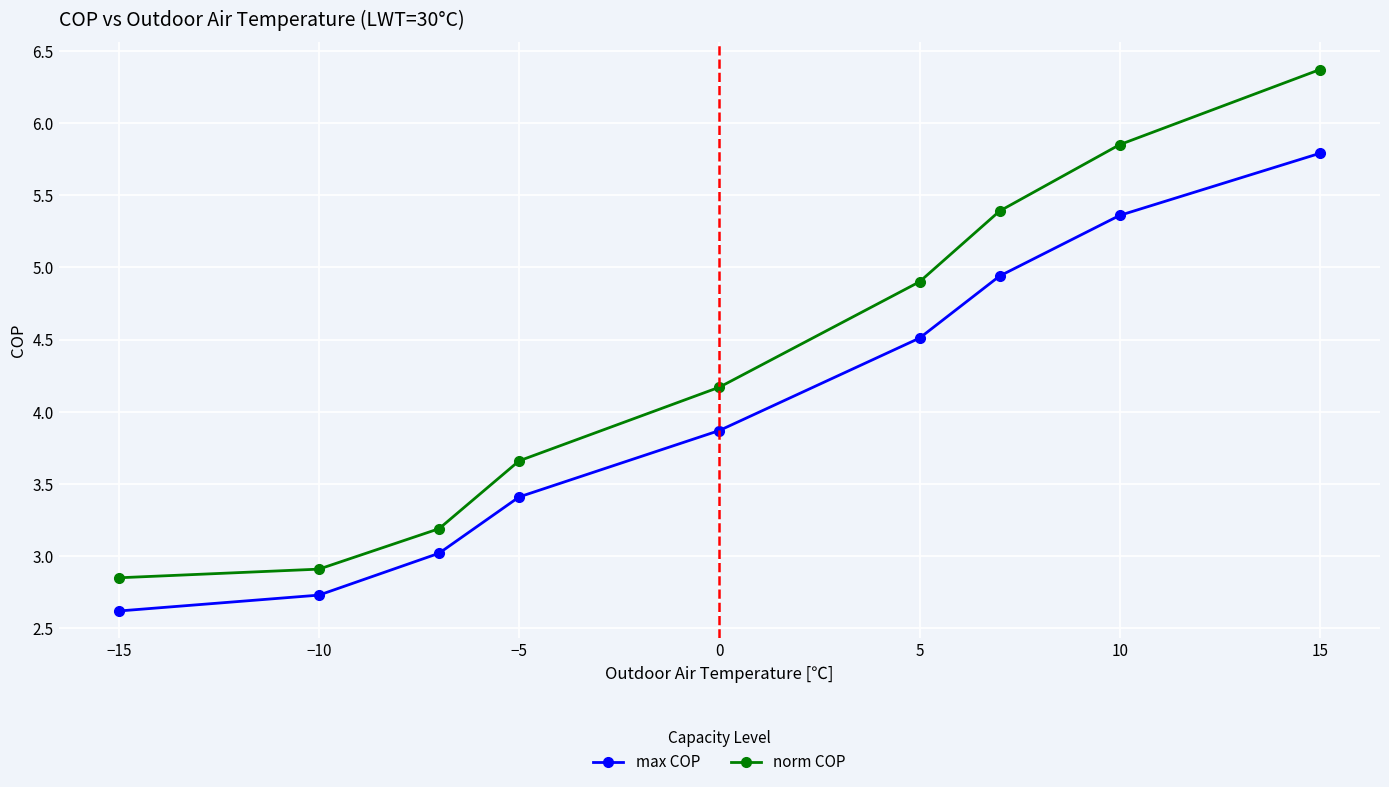

What is the smallest value displayed?

2.6